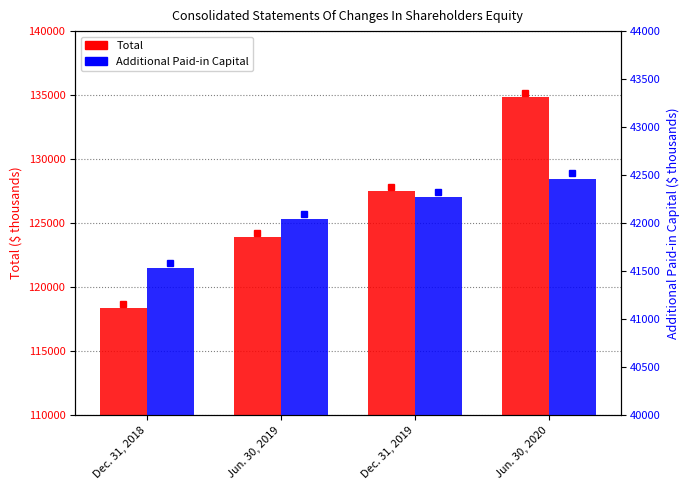

How many categories are shown in the chart?

4